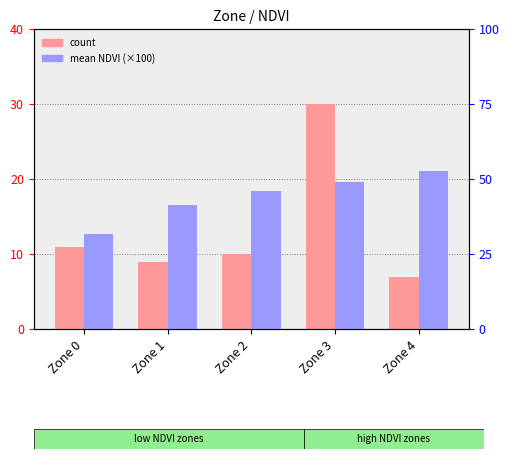

Rank the series by their maximum value, from highest to lowest.

mean NDVI (×100), count